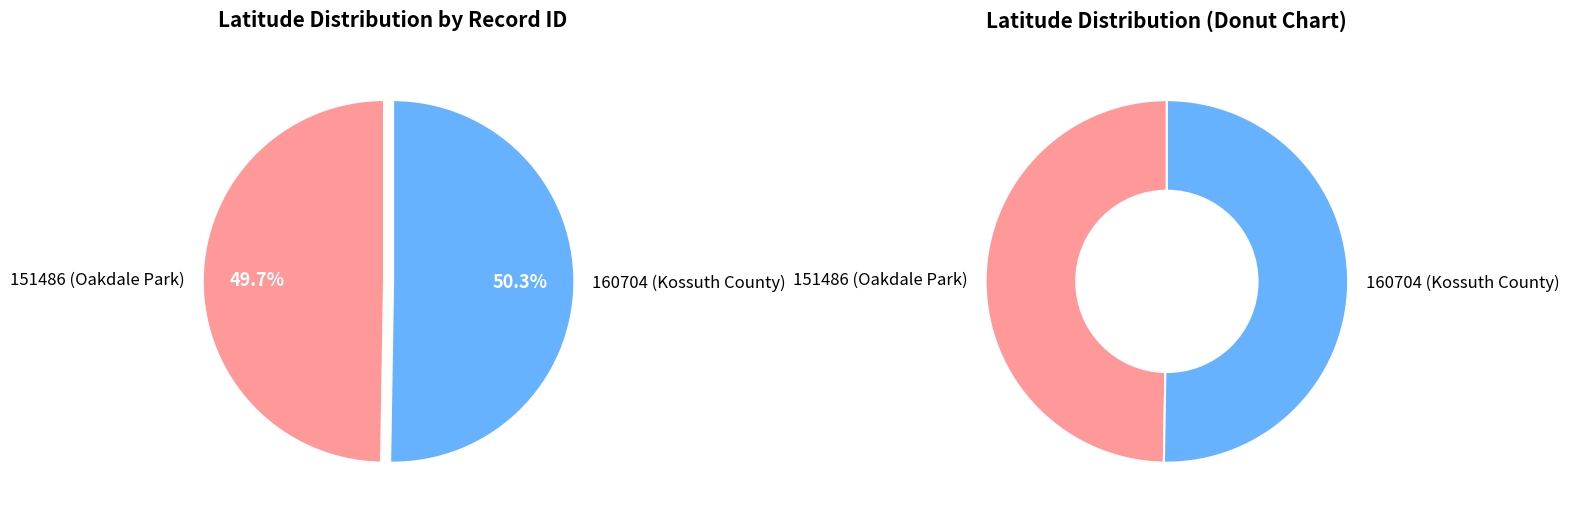

Combined, do 160704 (Kossuth County) and 151486 (Oakdale Park) account for over 50%?

Yes